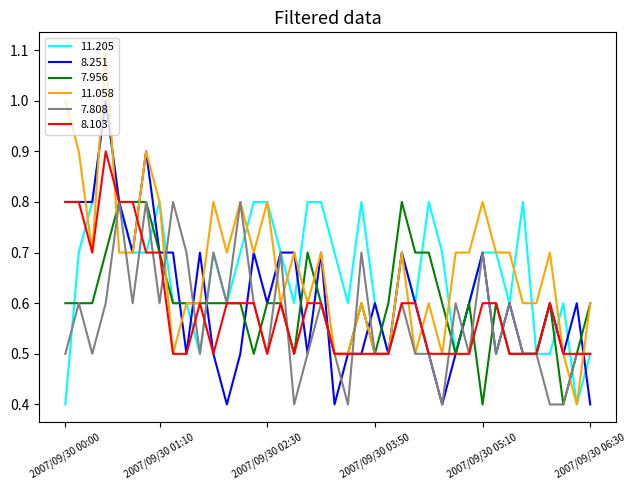

Which series has the largest range (max minus min)?

11.058